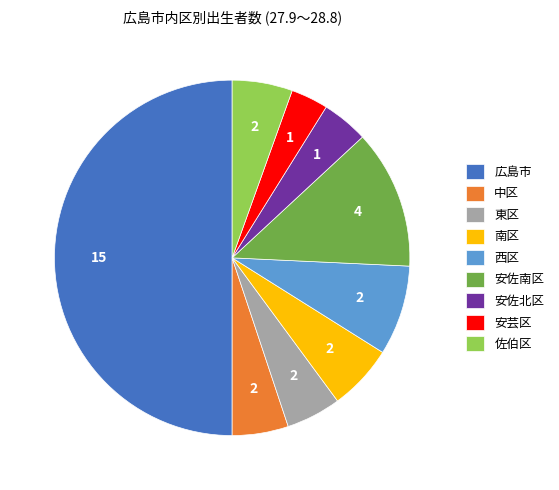

Approximately how many times larger is the value at 佐伯区 compared to 安佐南区?

0.4